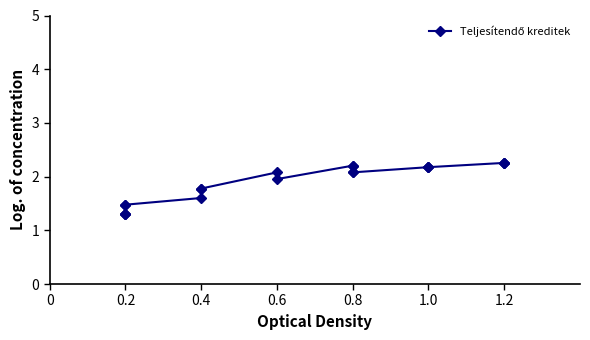

True or false: the data has more than 1 interior local peaks.

True